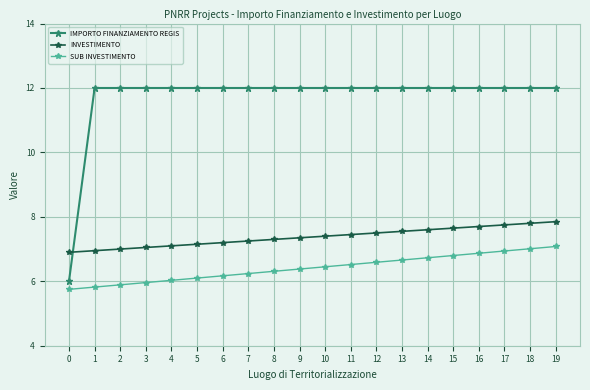

What is the sum of the IMPORTO FINANZIAMENTO REGIS values at 5 and 16?

24.0